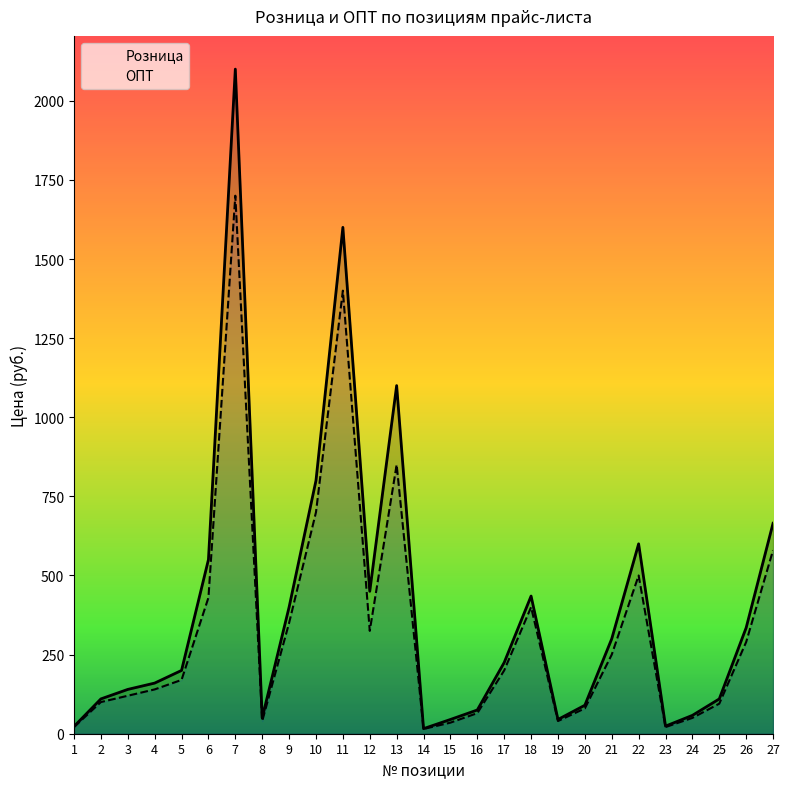

At which category does ОПТ reach its first local valley?

8